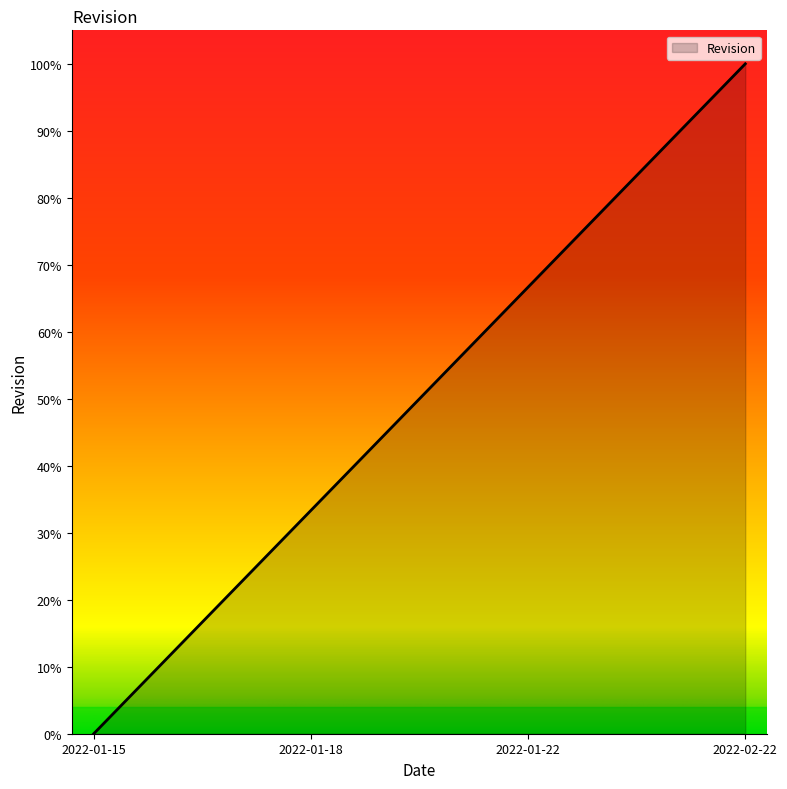

Does the chart have visible grid lines?

No